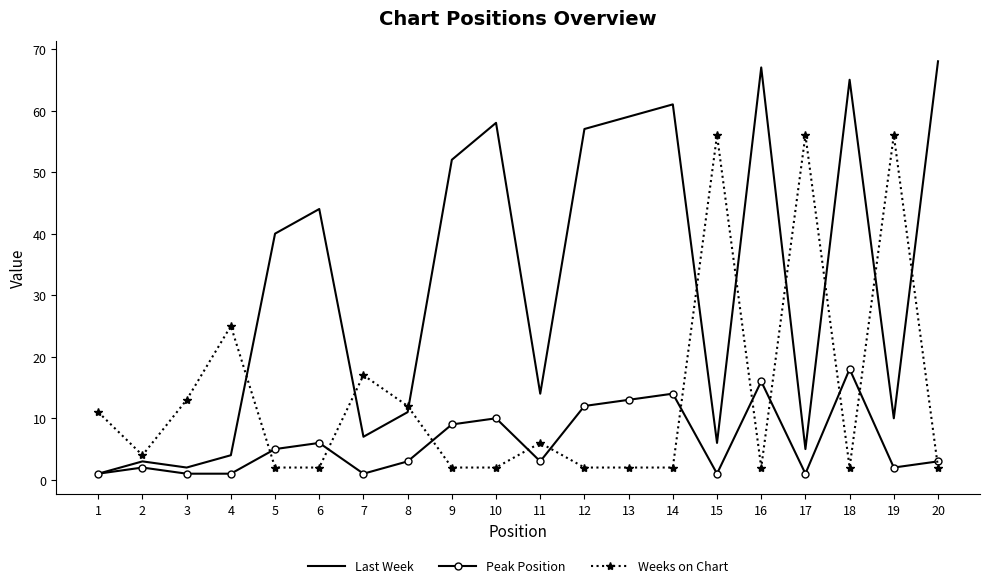

True or false: Last Week has more than 0 points higher than both neighbors.

True